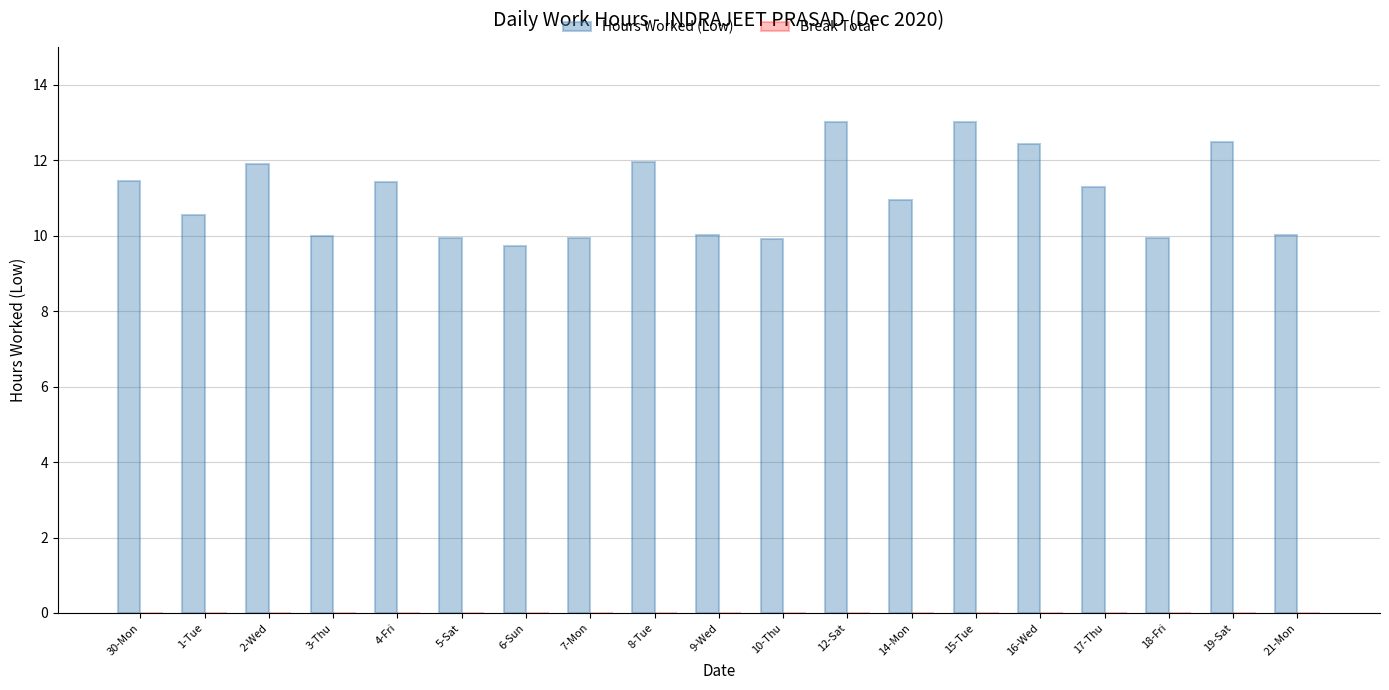

Are the bars horizontal?

No